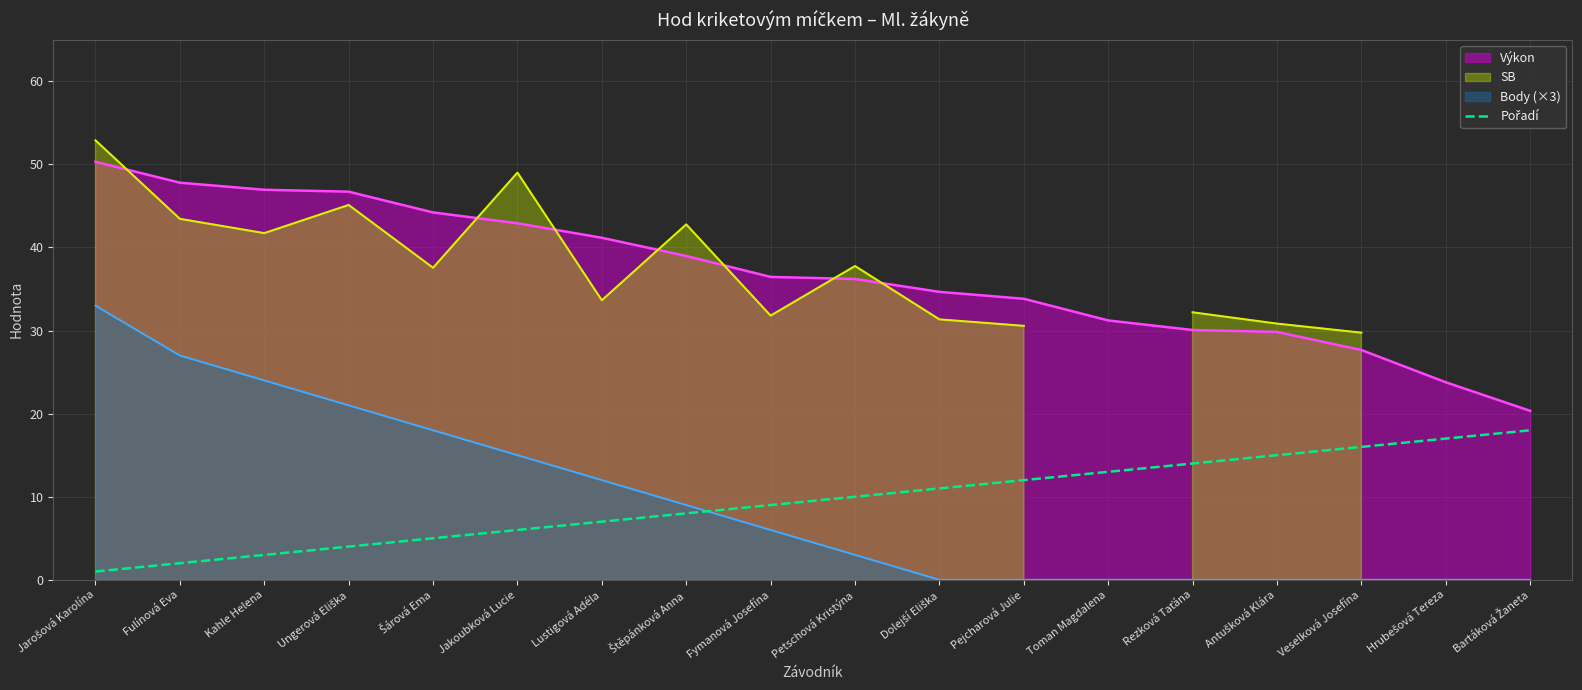

Where is the data nearest to the value 9?

Fymanová Josefína